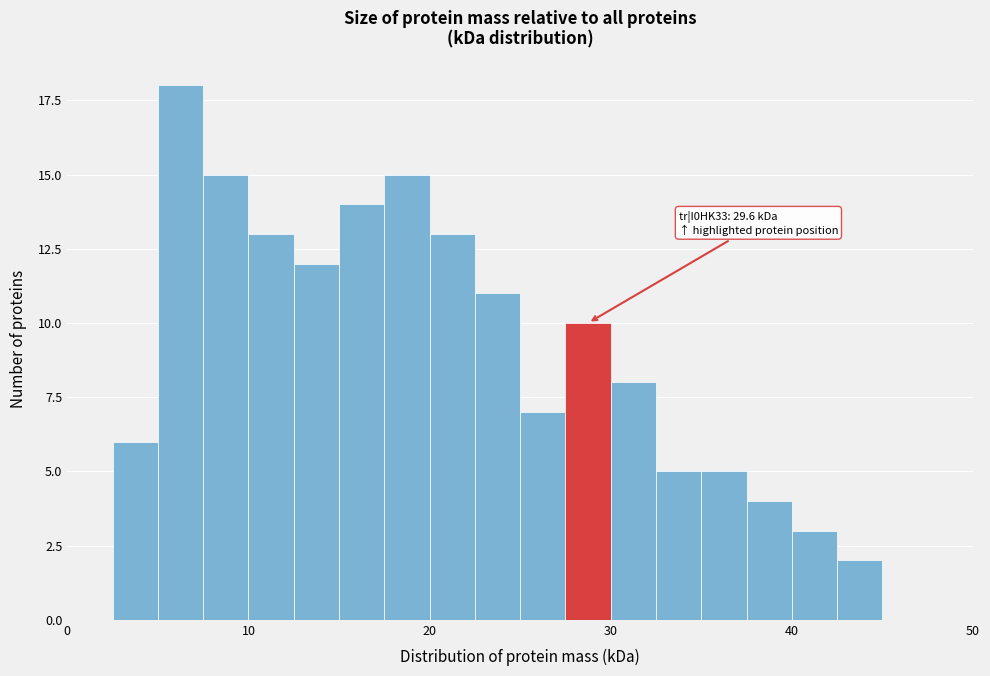

Read against the x-axis, roughly where is the centre of the tallest bar?

6